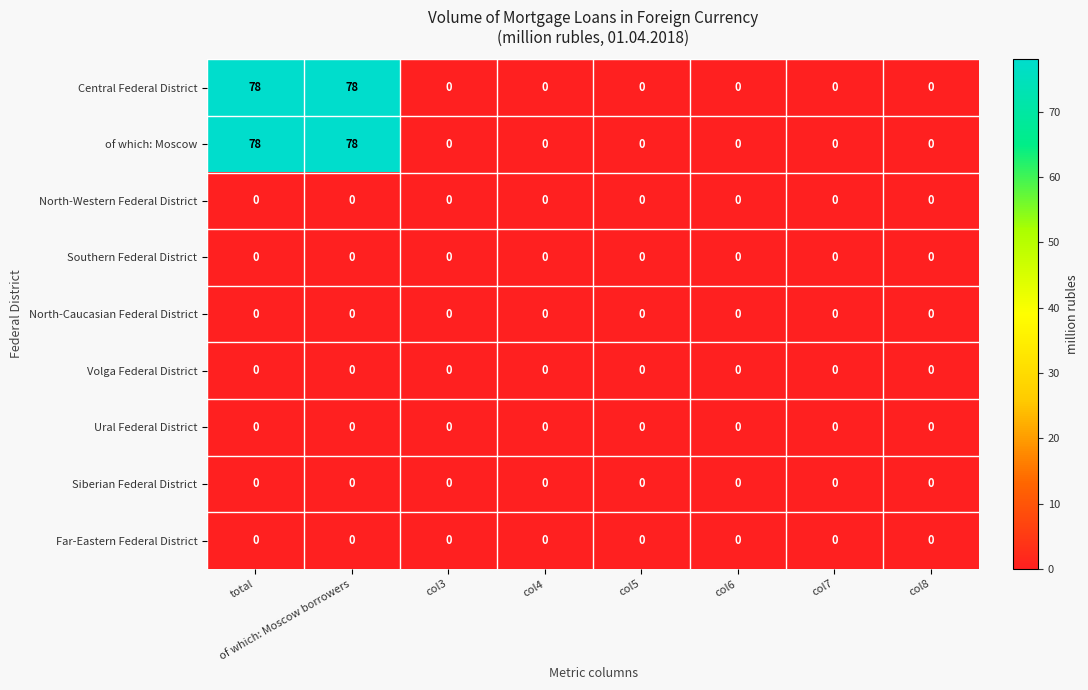

What is the difference between the highest and lowest values at total?

78